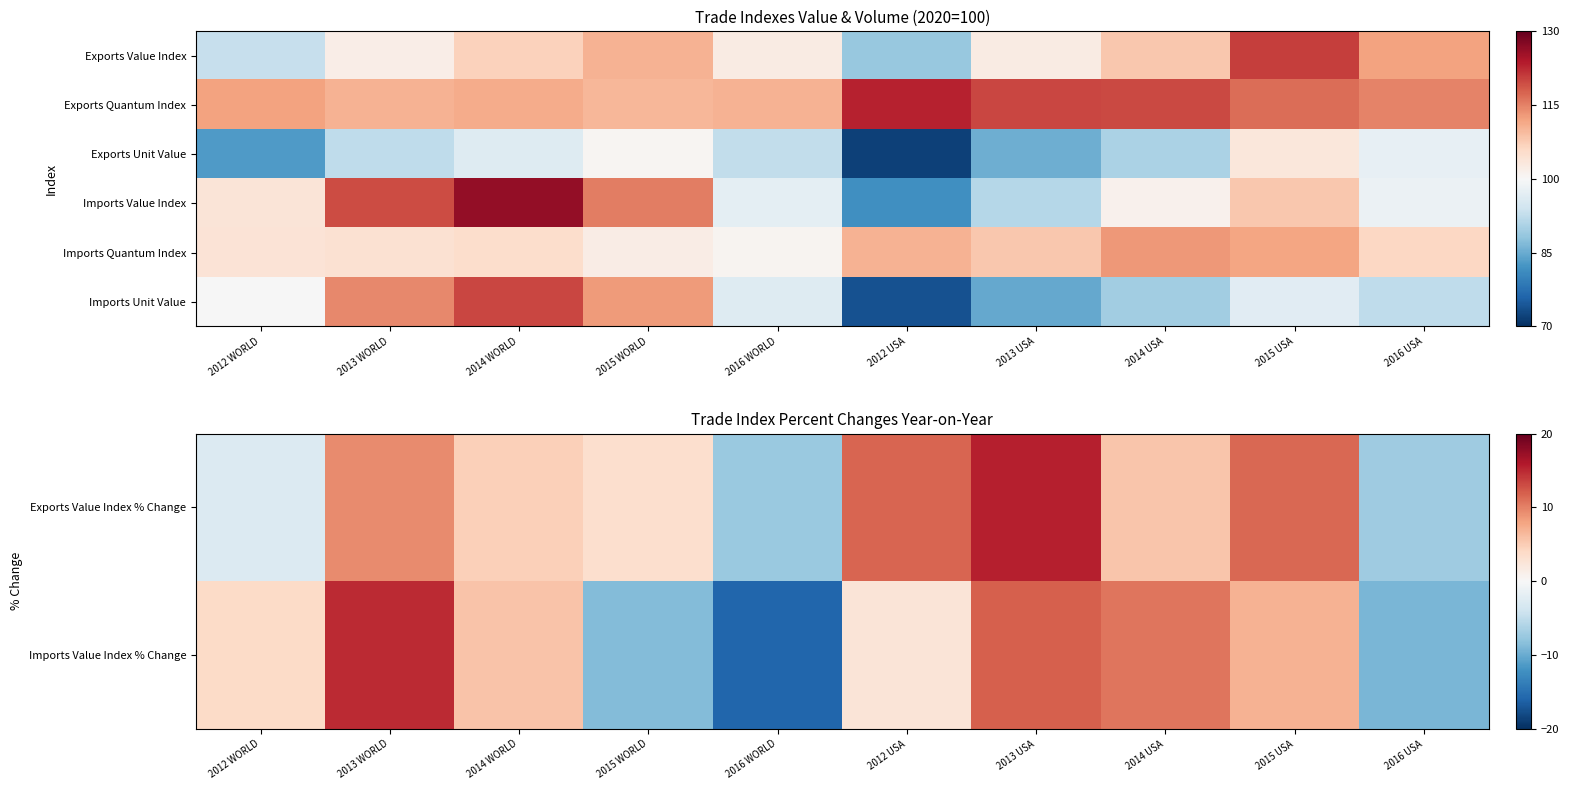

True or false: Imports Quantum Index has a value of 111.8 at 2015 USA.

True